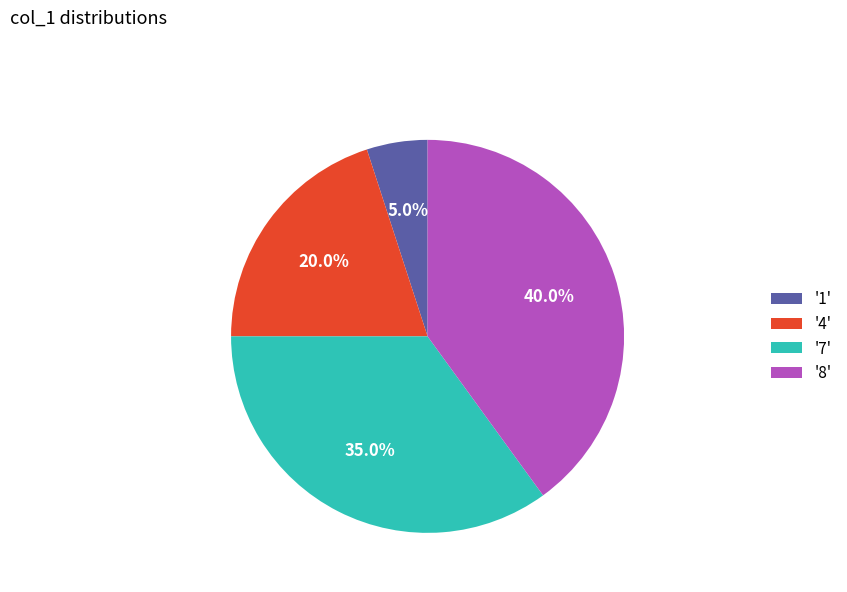

Which category has the smallest portion of the pie?

'1'